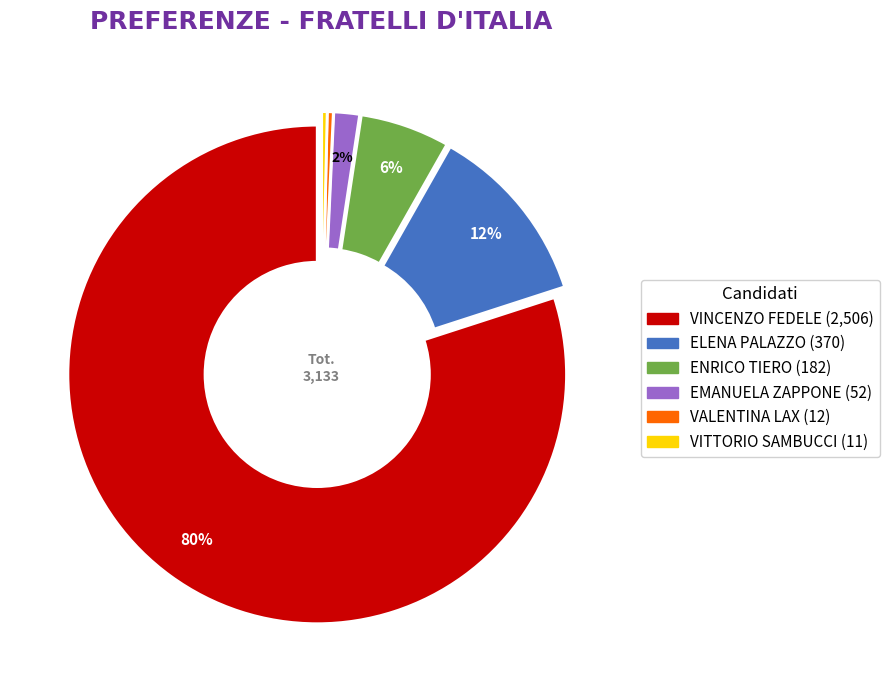

Do VALENTINA LAX and EMANUELA ZAPPONE together represent more than half of the pie?

No